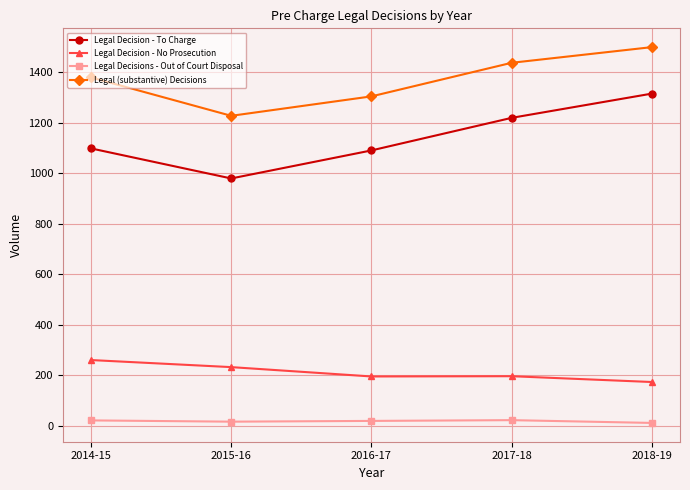

The value of Legal Decision - To Charge at 2015-16 is 979. True or false?

True